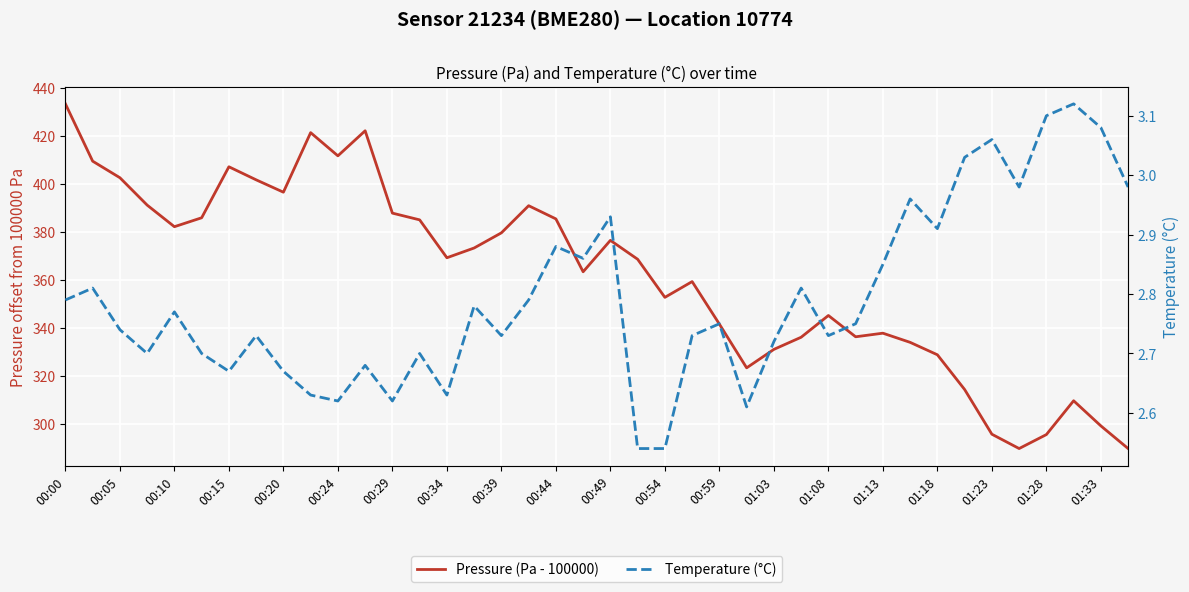

What is the value of the Temperature (°C) point at the 2nd from the left?

2.8